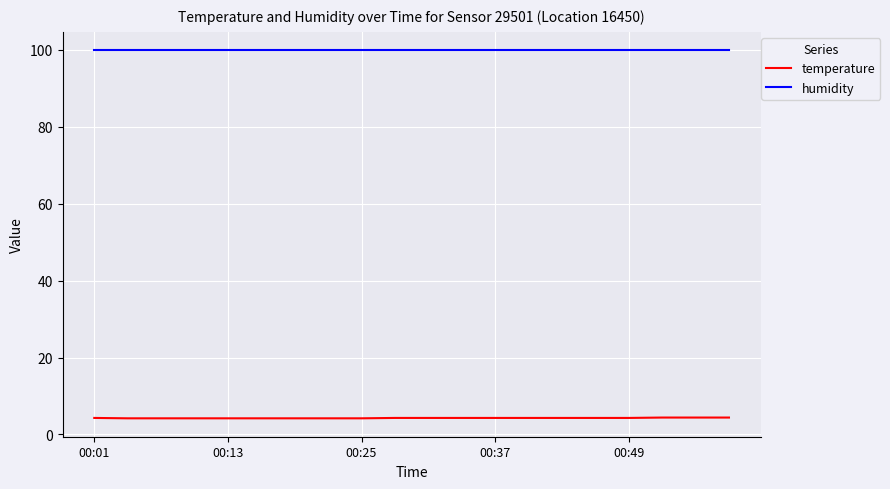

List the series in order of their peak value, lowest first.

temperature, humidity